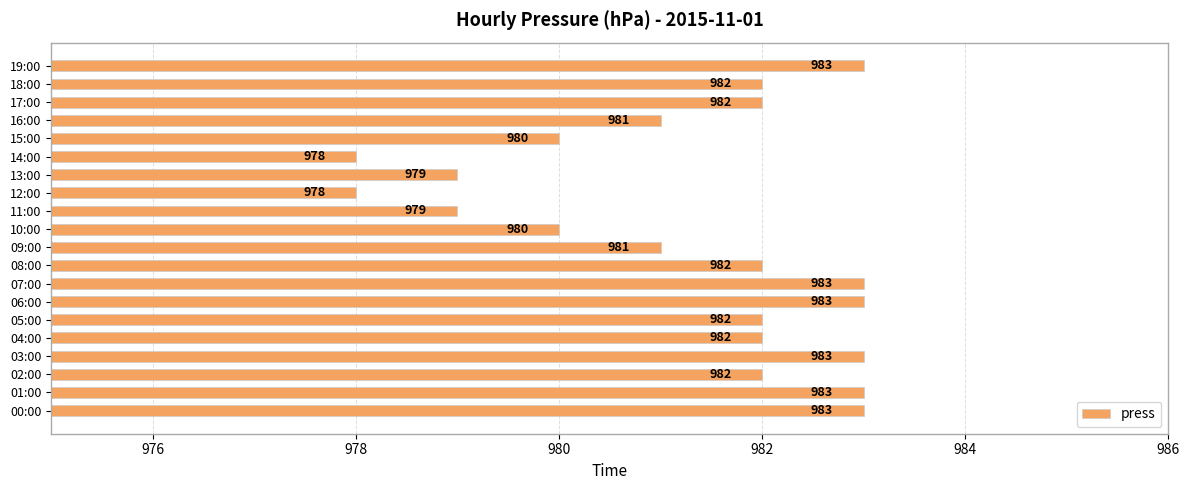

Count the values in the range 980 to 983.

16